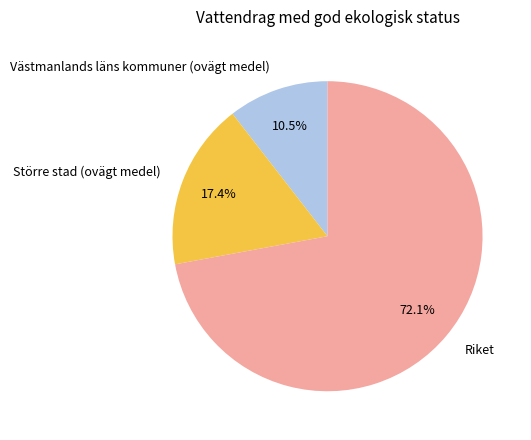

How many segments does this pie chart have?

3